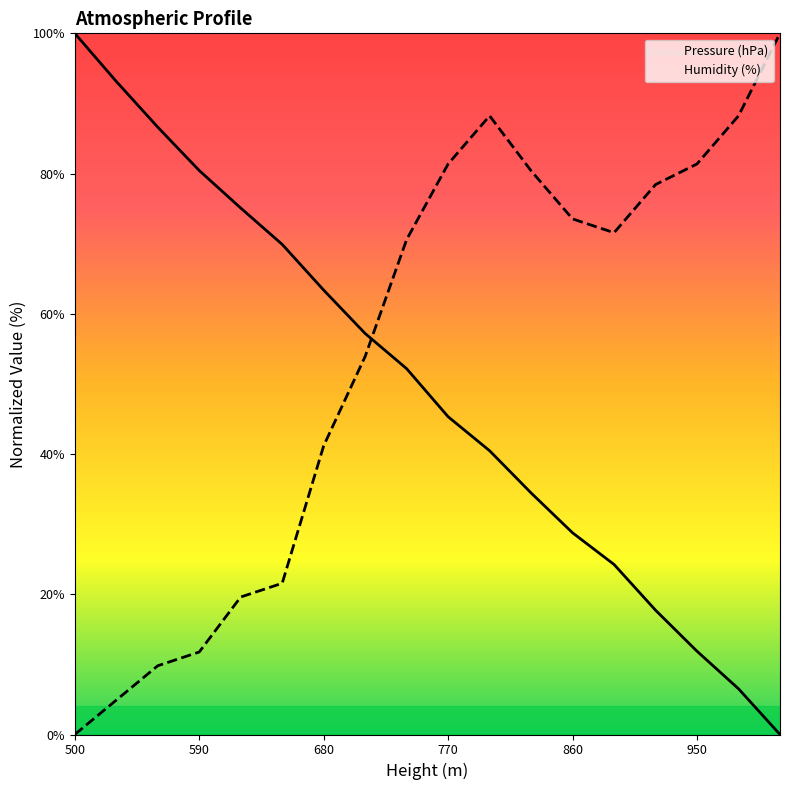

Is it true that Pressure (hPa) equals 93.1 at 590?

True